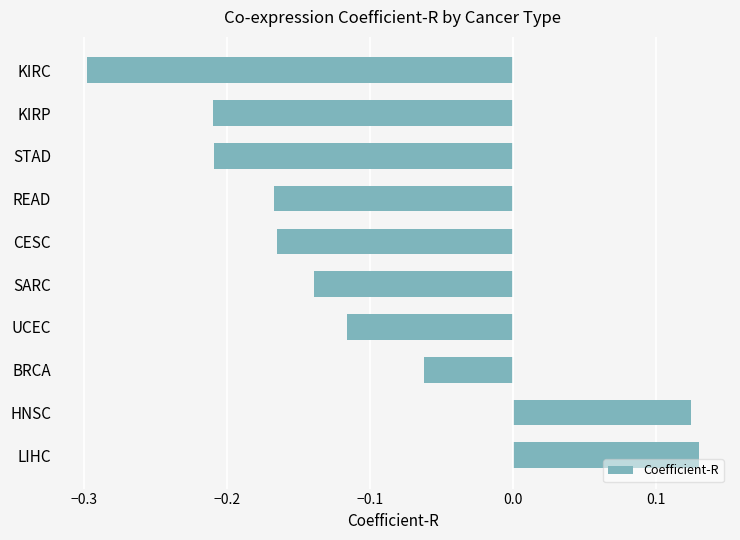

At which label is the value closest to 0?

BRCA